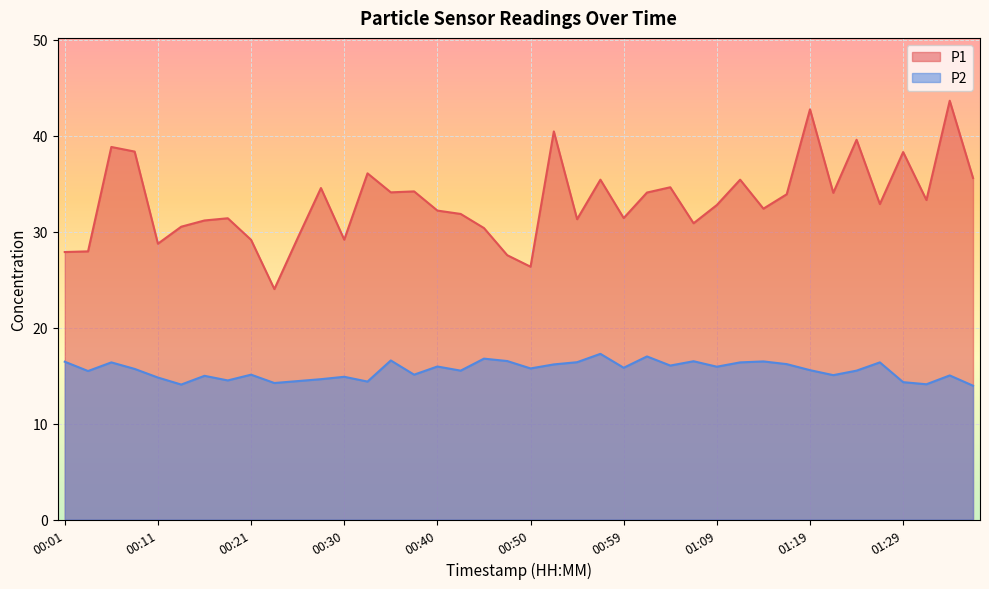

True or false: P1 and P2 cross at least once.

False